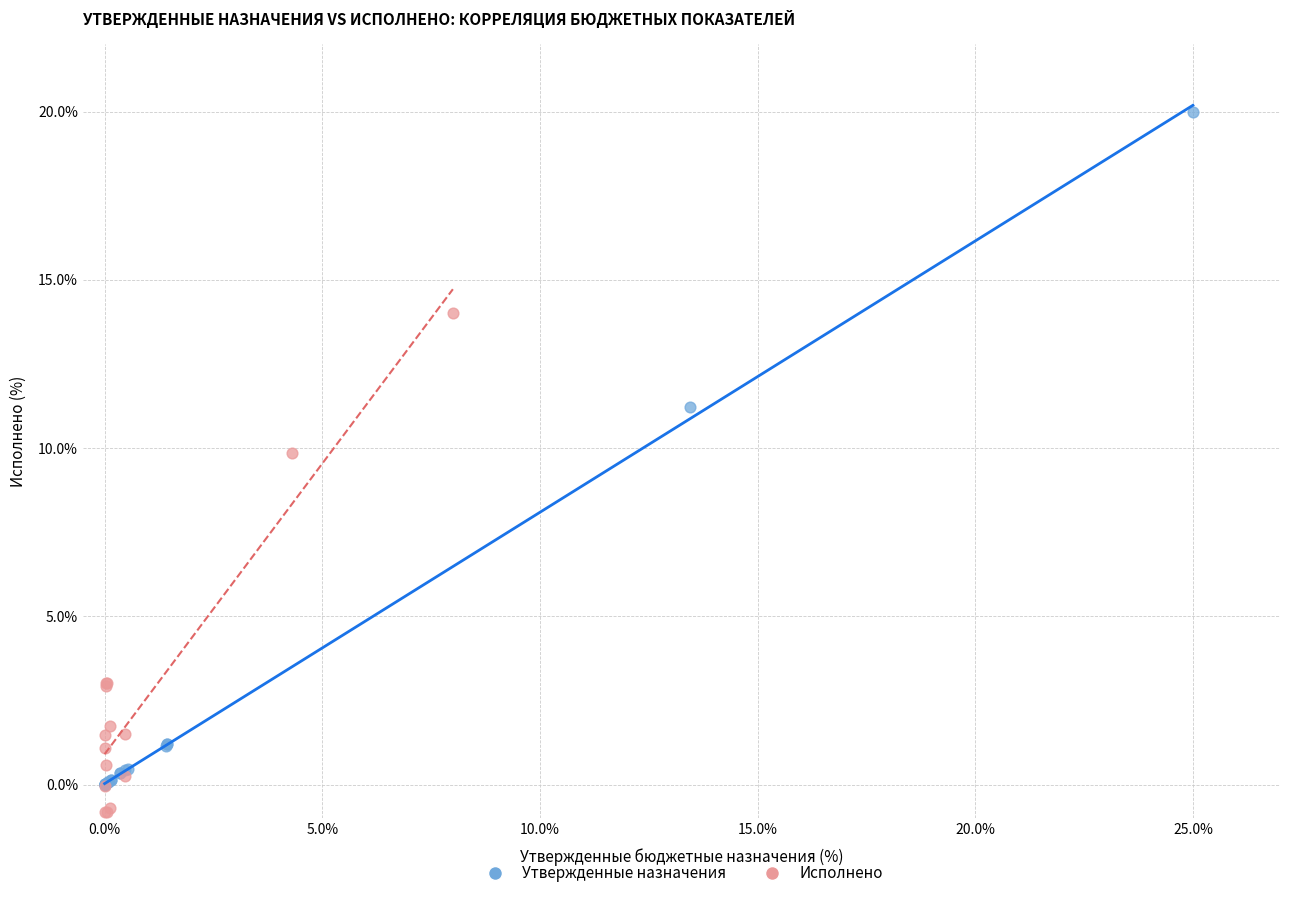

Which series reaches the maximum Y coordinate?

Утвержденные назначения